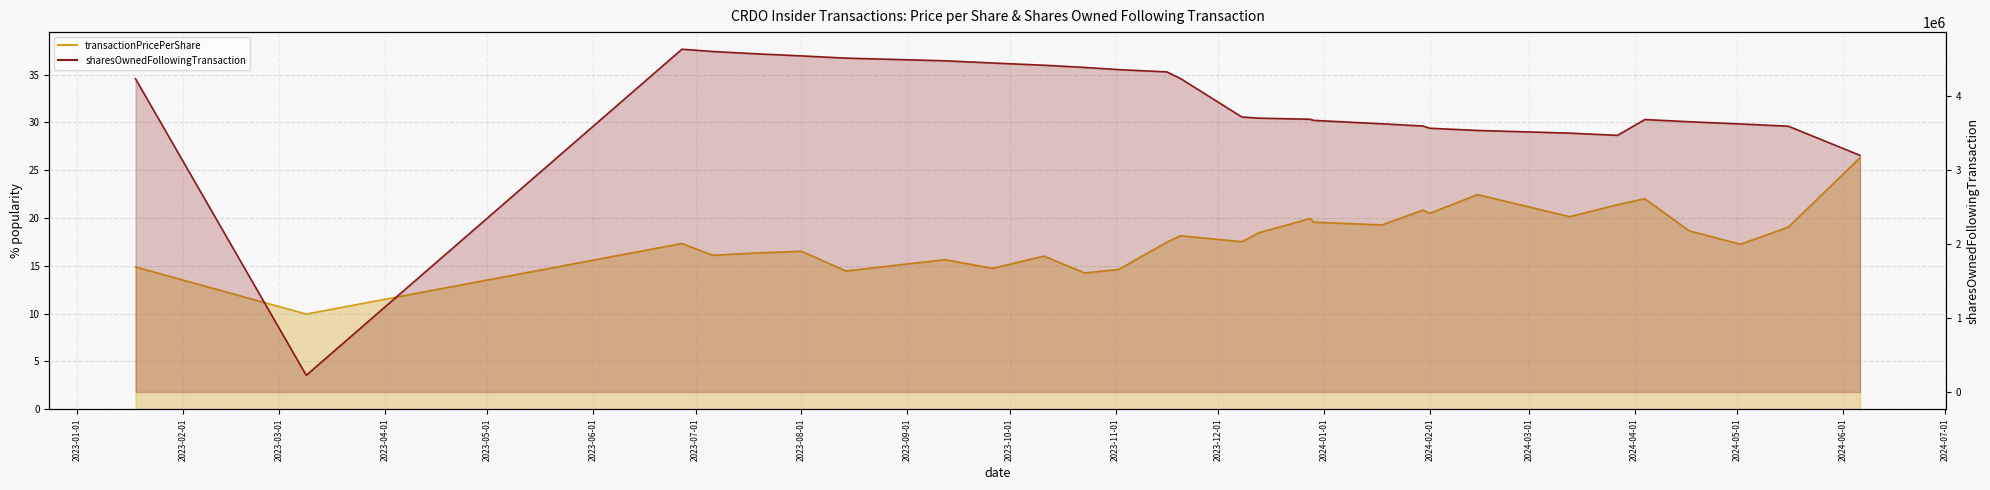

What is the maximum value shown in the chart?

4636827.0